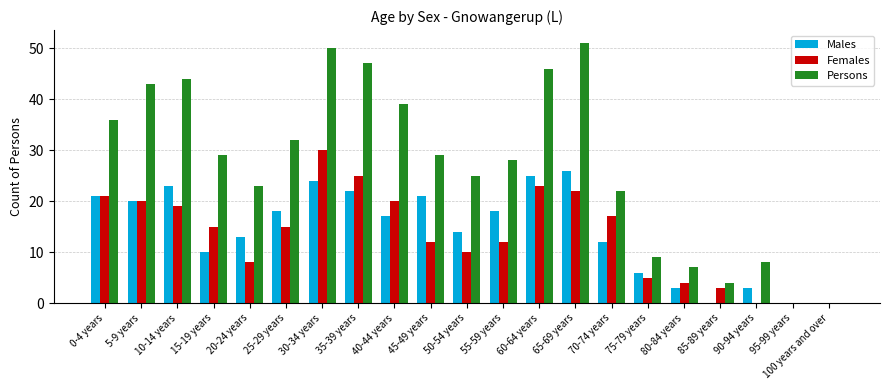

Reading left to right, list all the values displayed in this chart.

Males: 21	20	23	10	13	18	24	22	17	21	14	18	25	26	12	6	3	0	3	0	0
Females: 21	20	19	15	8	15	30	25	20	12	10	12	23	22	17	5	4	3	0	0	0
Persons: 36	43	44	29	23	32	50	47	39	29	25	28	46	51	22	9	7	4	8	0	0